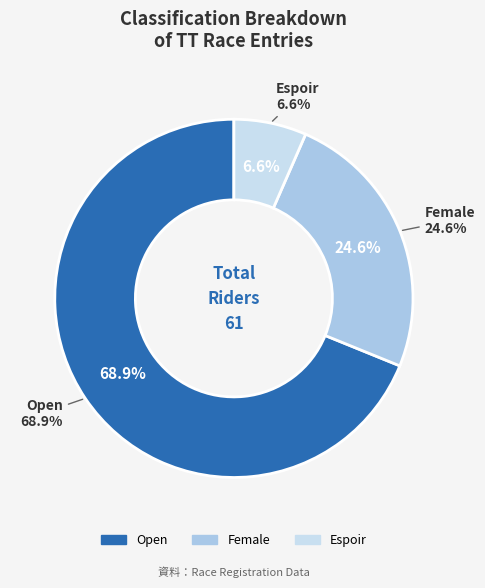

To the nearest percent, what is the difference between the Female and Open slice percentages?

44%